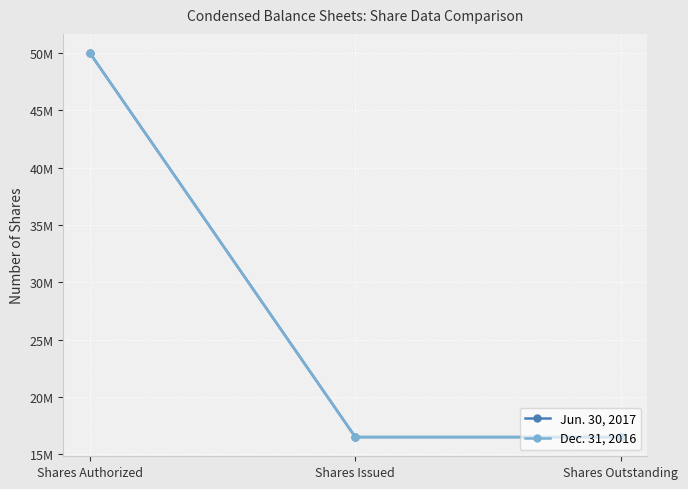

List the labels in order of Dec. 31, 2016 value, smallest first.

Shares Issued, Shares Outstanding, Shares Authorized